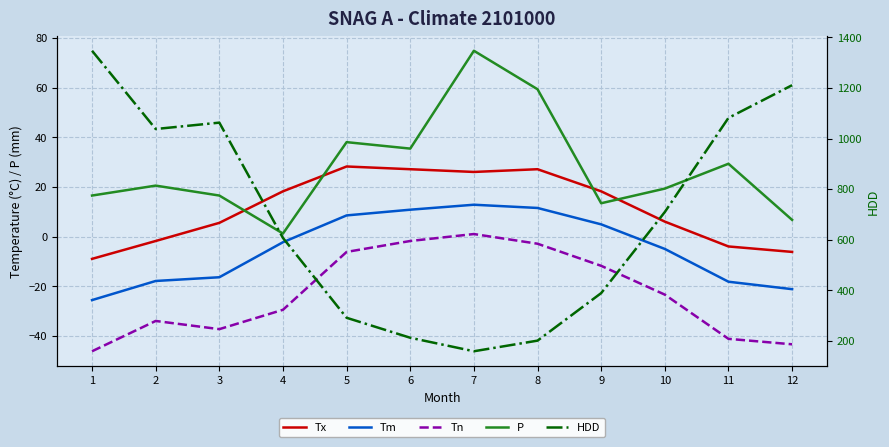

Between 5 and 8, which series saw the biggest shift?

HDD